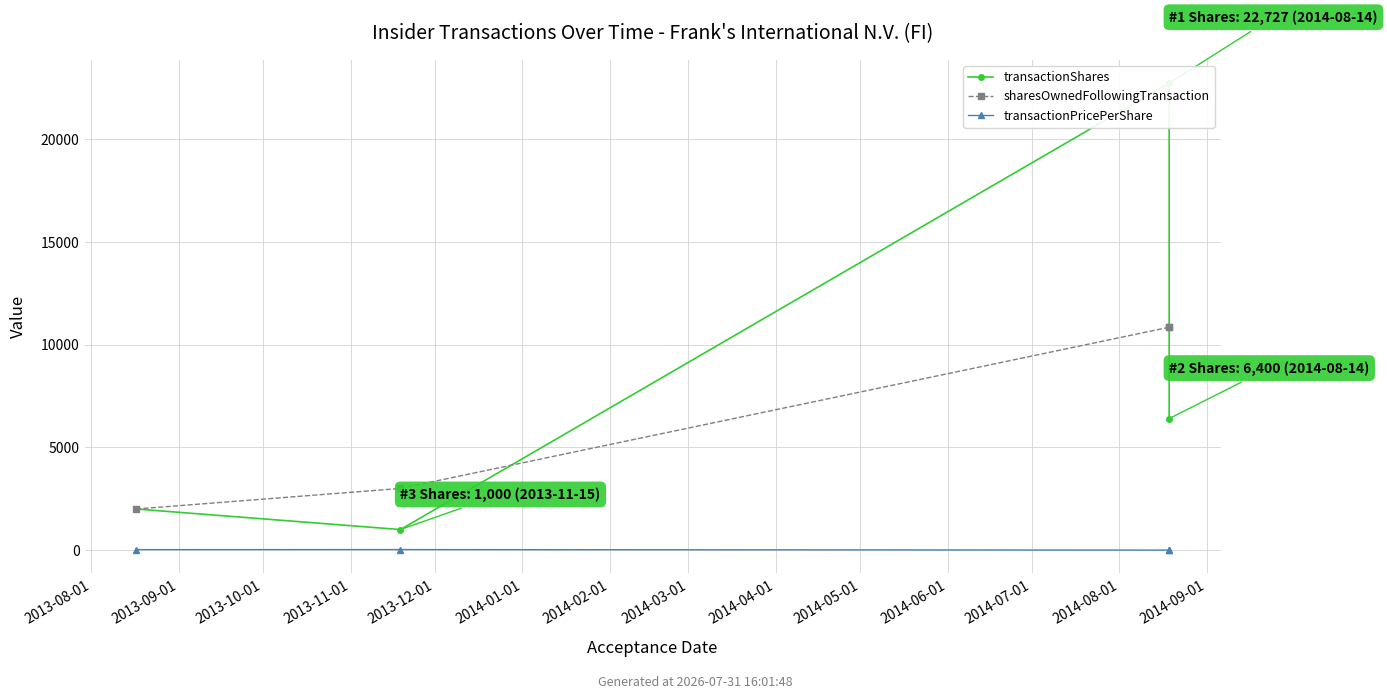

How many lines are shown in the chart?

3